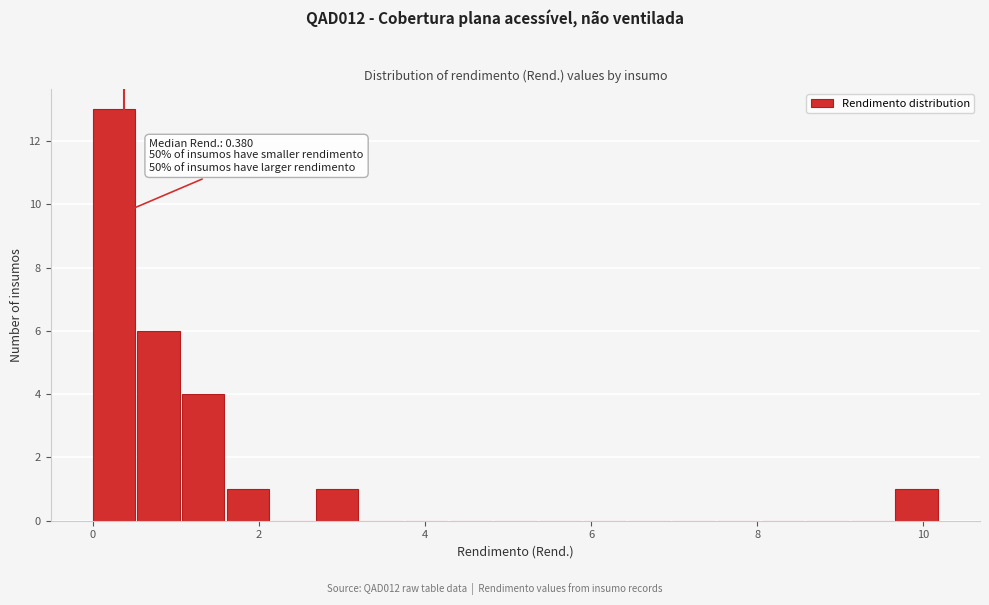

Read against the x-axis, roughly where is the centre of the tallest bar?

0.2